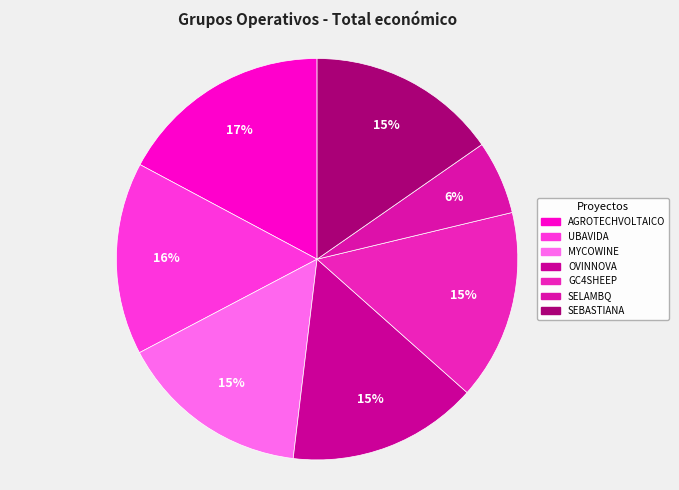

Count the number of slices in the pie.

7